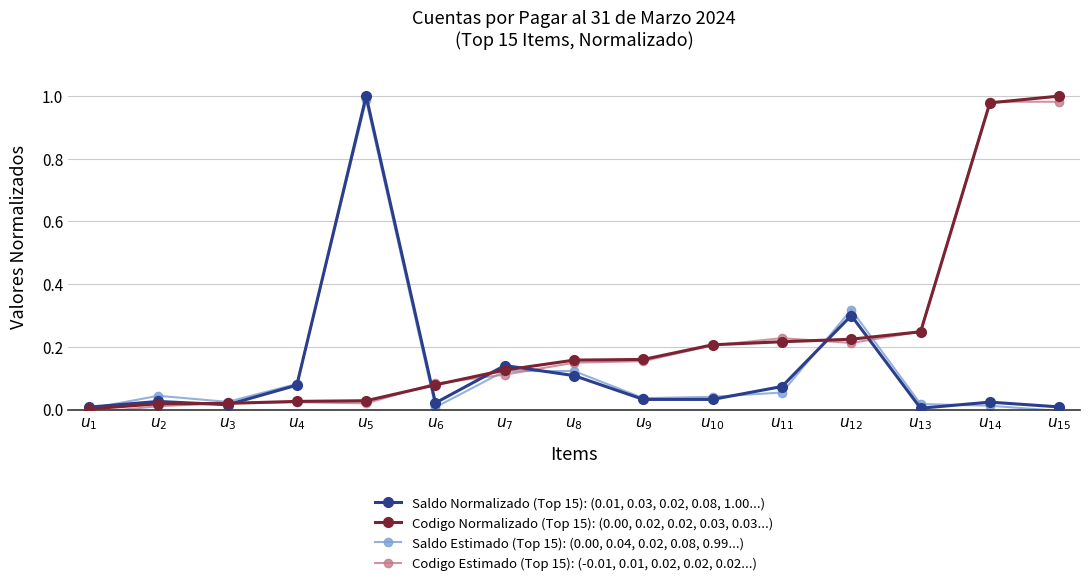

Count the number of data series in this chart.

4